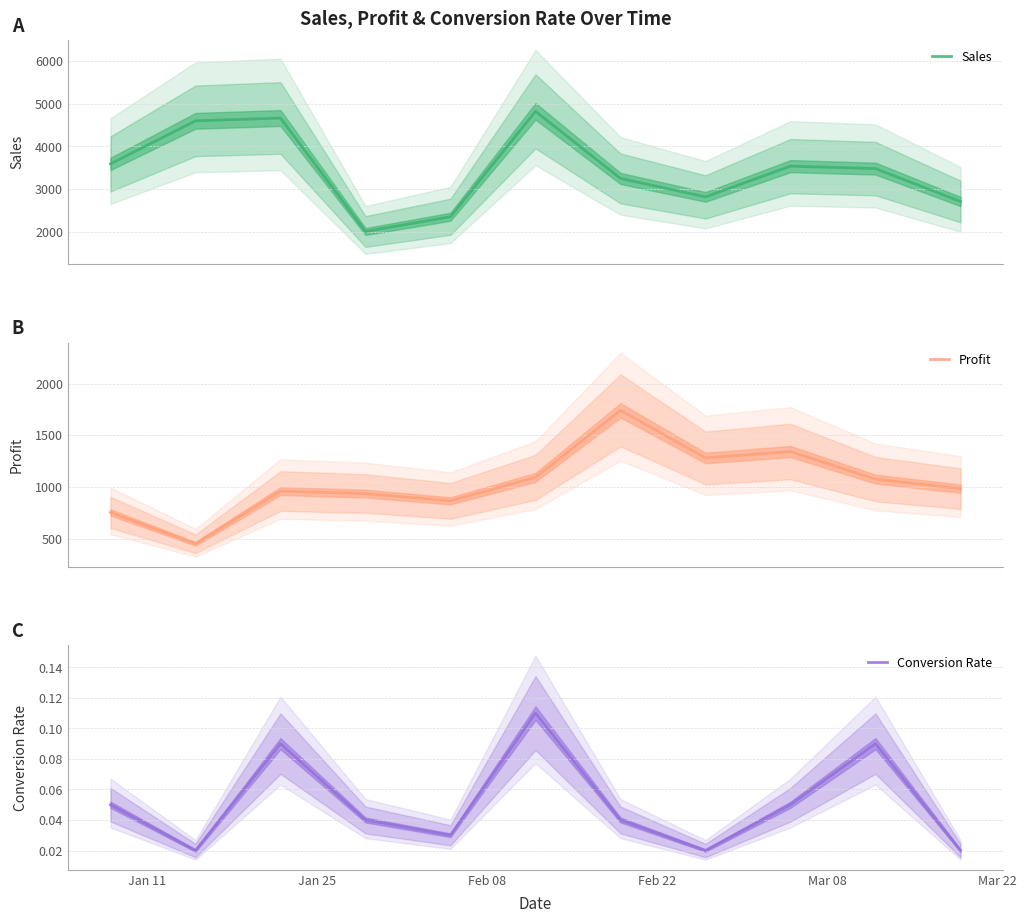

What is the average value of the Conversion Rate series?

0.1